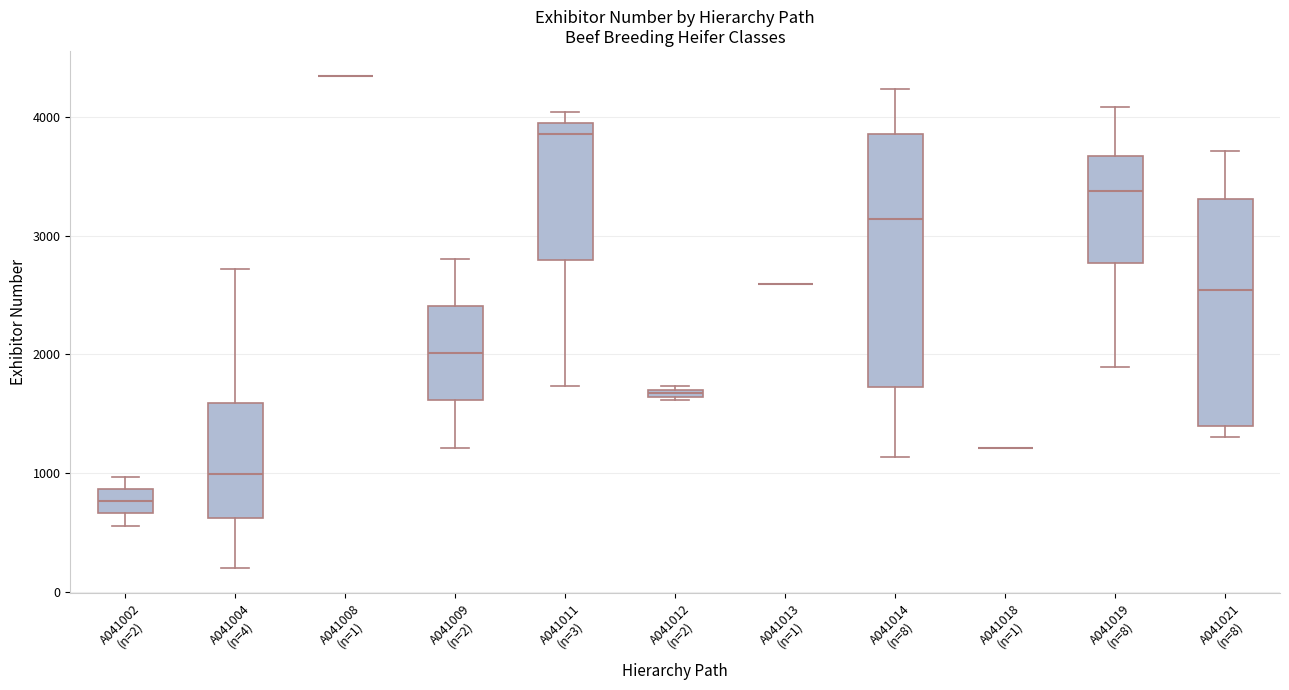

Where does the upper whisker of the box for A041019 (n=8) end on the y-axis? The values are not printed on the chart, so give them approximately, as read against the axis.

4100